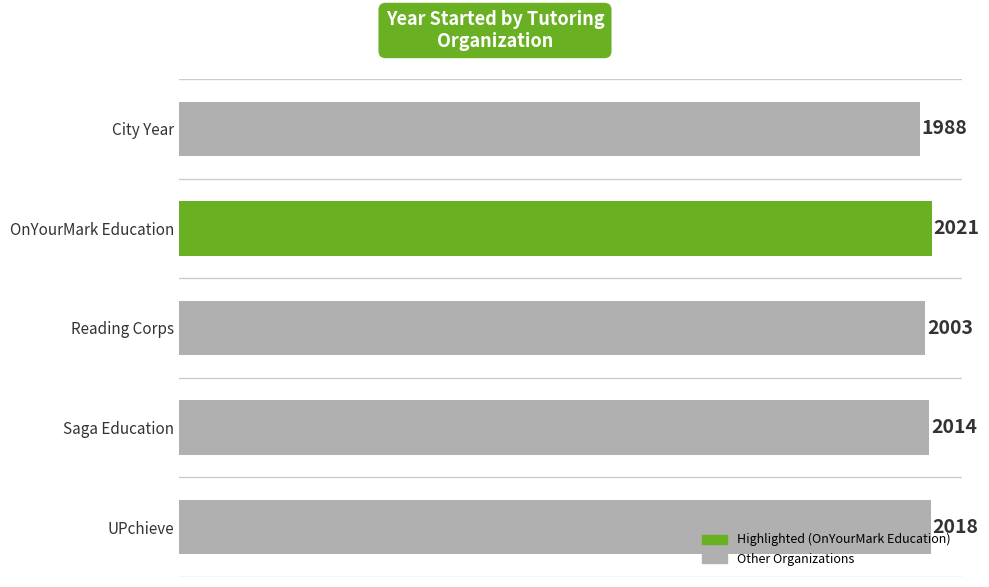

Are the bars grouped side by side (vs. stacked)?

No